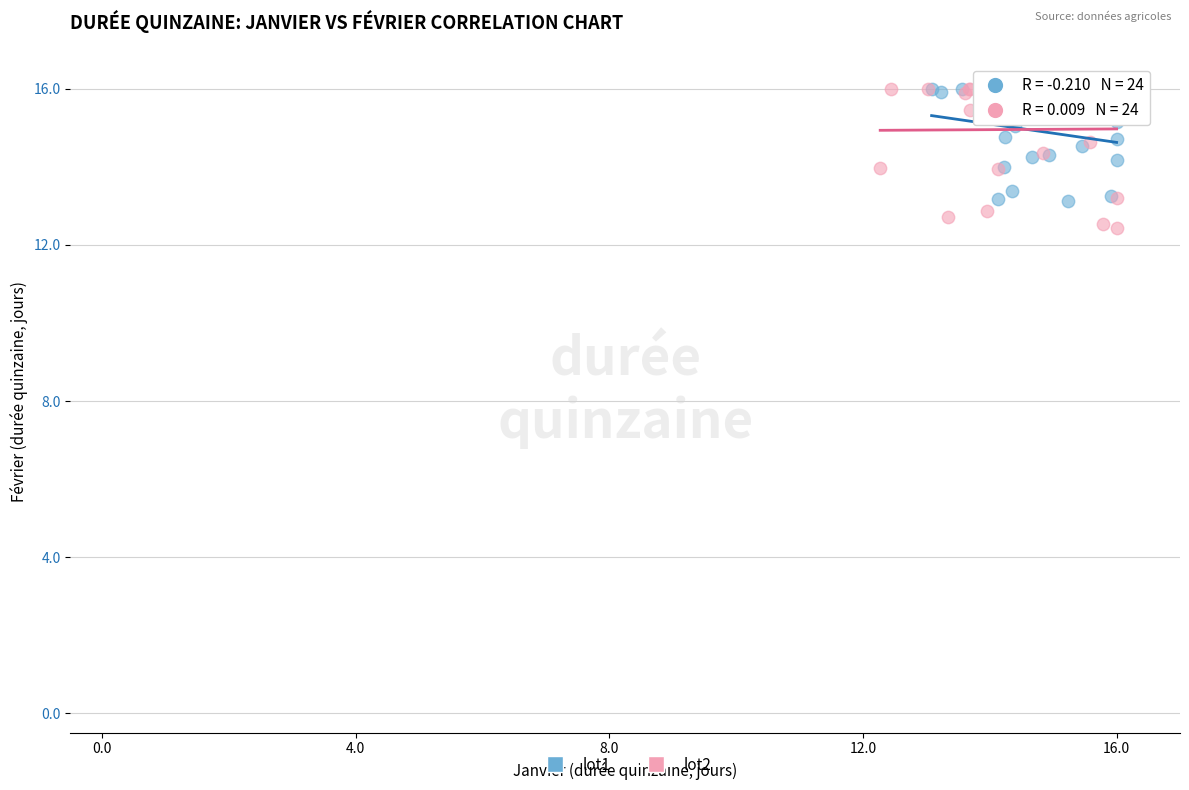

Which series has the widest spread of Y values?

lot2